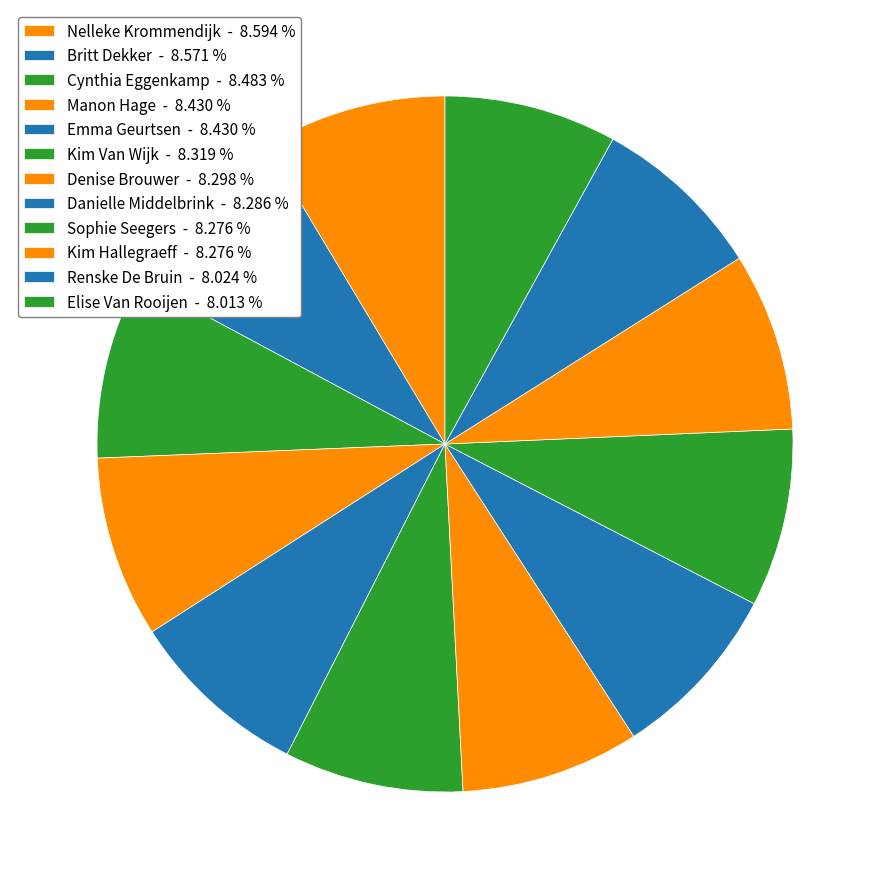

How many slices are in this pie chart?

12